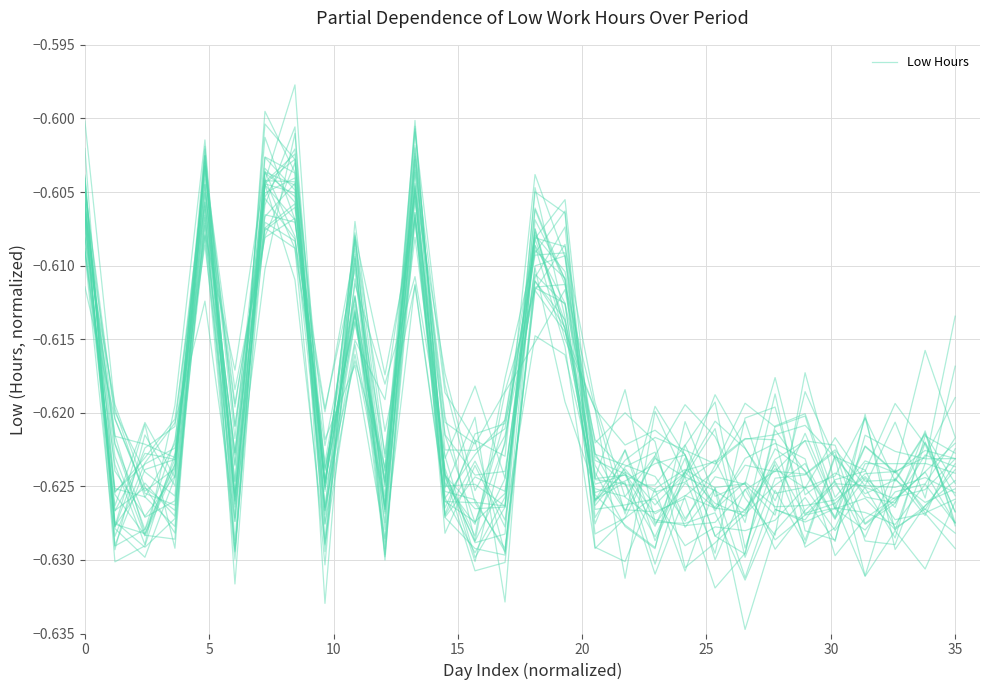

What is the sum of all values?

-18.6